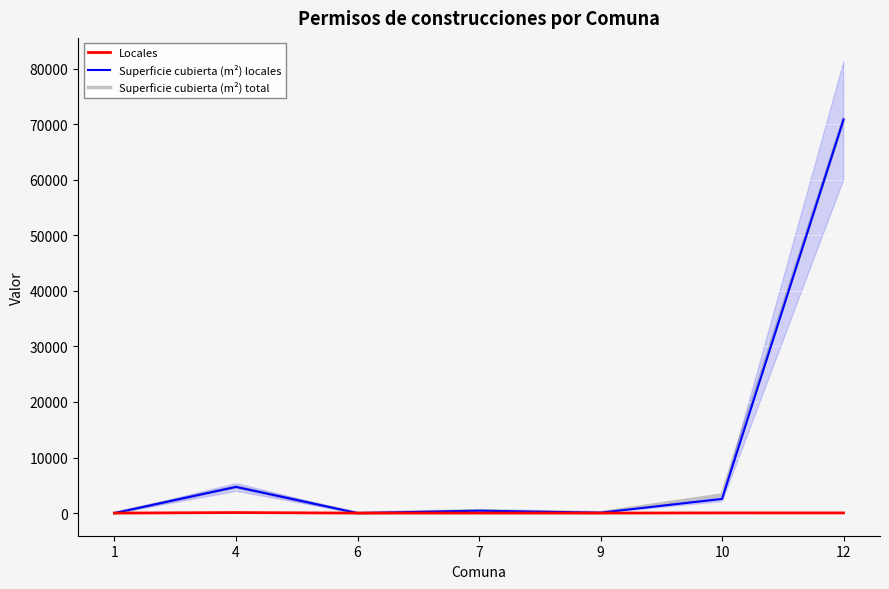

List the labels in order of Superficie cubierta (m²) locales value, smallest first.

1, 6, 9, 7, 10, 4, 12